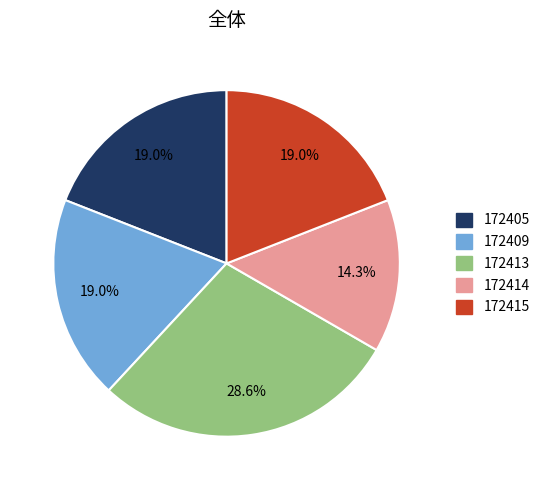

Is it true that 172414 is 14% of the pie?

True